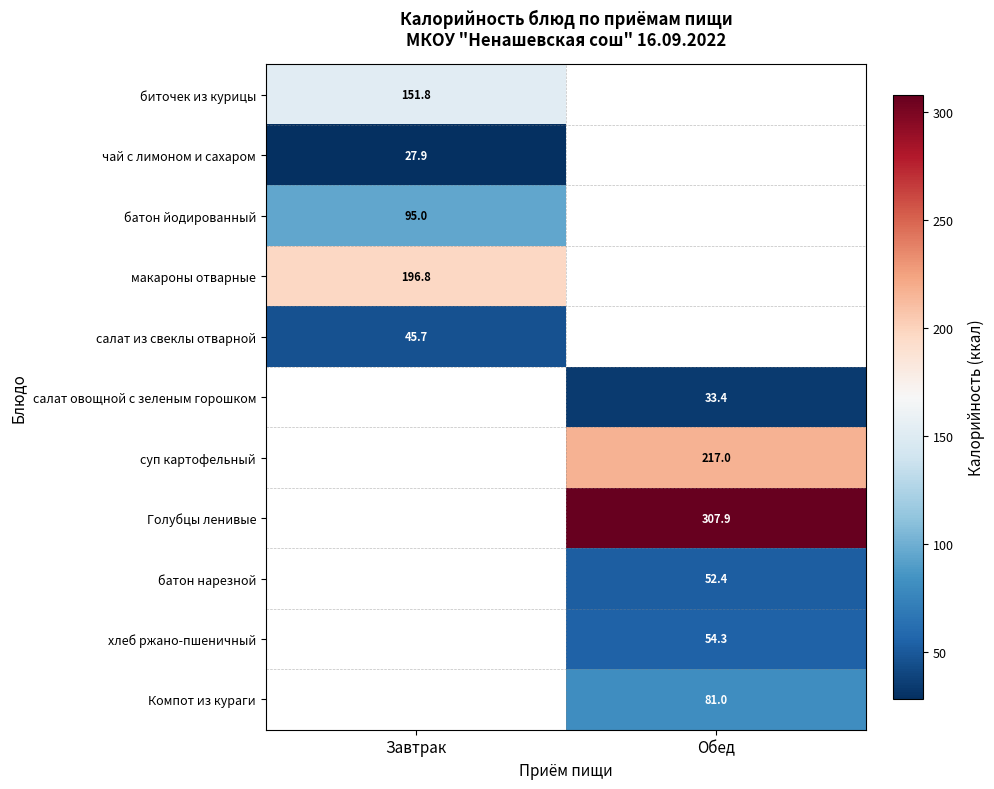

At how many categories does at least one series exceed 33?

2